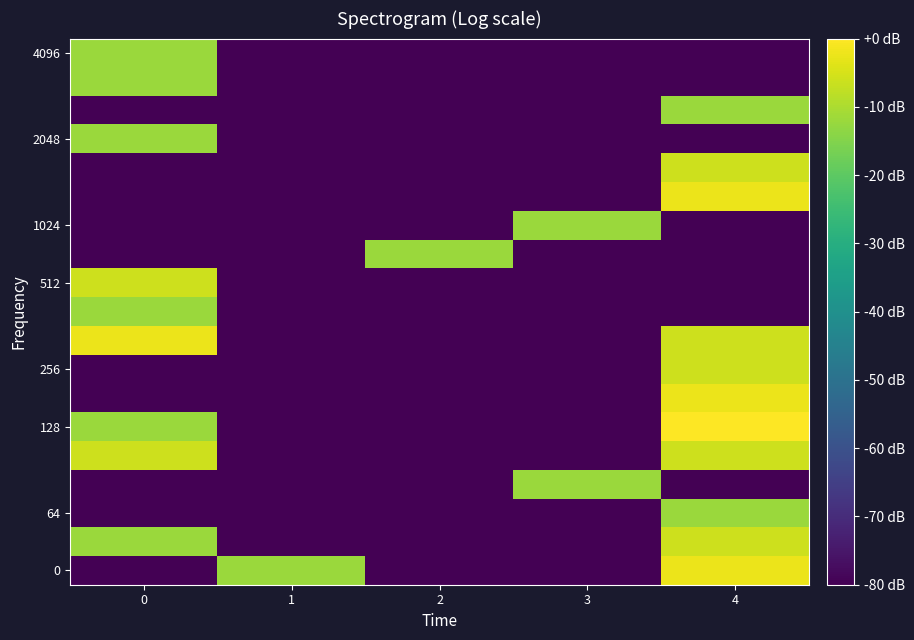

At which category is the sum across all series the highest?

4